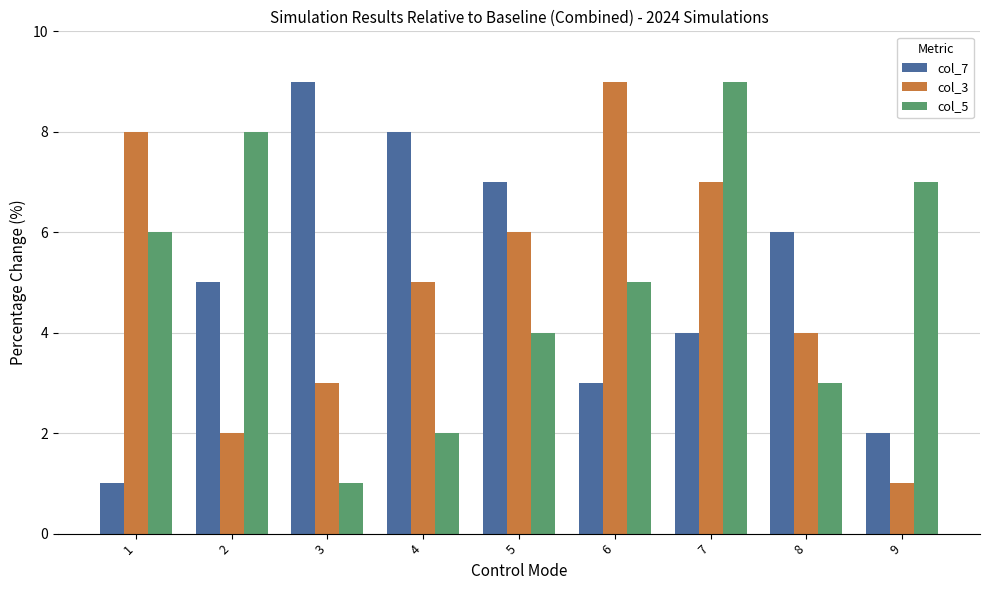

What is the minimum value shown in the chart?

1